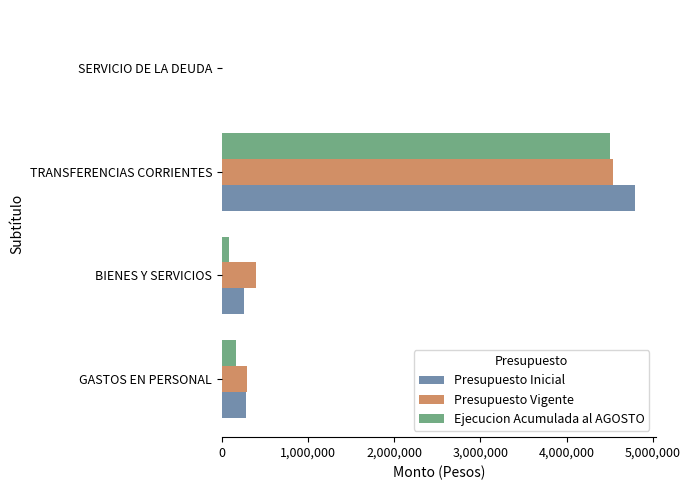

Is it true that Presupuesto Inicial equals 253230 at BIENES Y SERVICIOS?

True